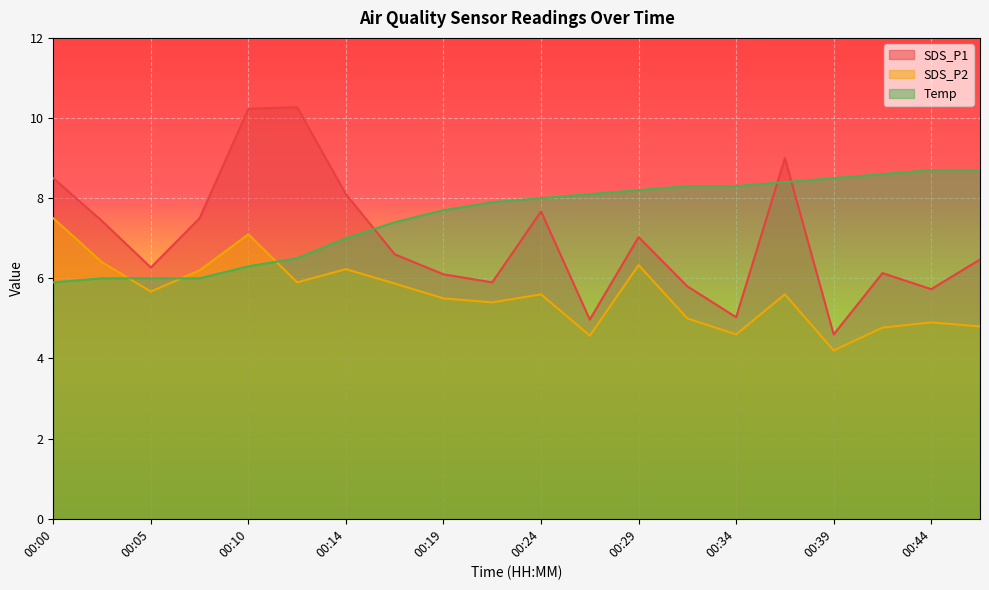

What is the value of the SDS_P1 point at the 9th from the left?

6.1